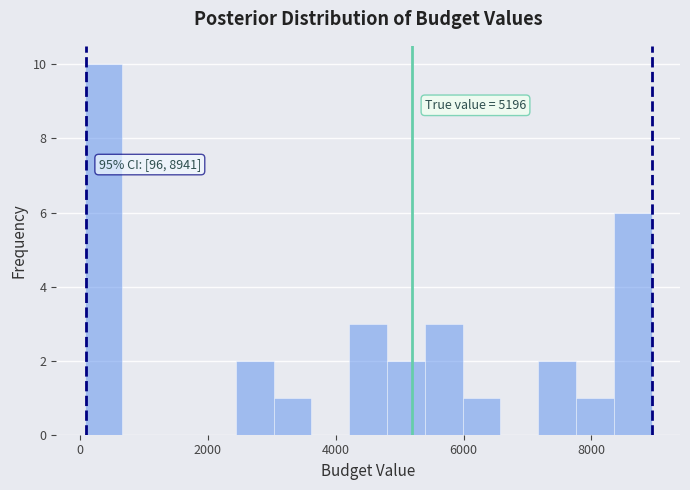

Around what value on the x-axis is the tallest bar? Give the approximate position of its centre, as read against the axis.

400